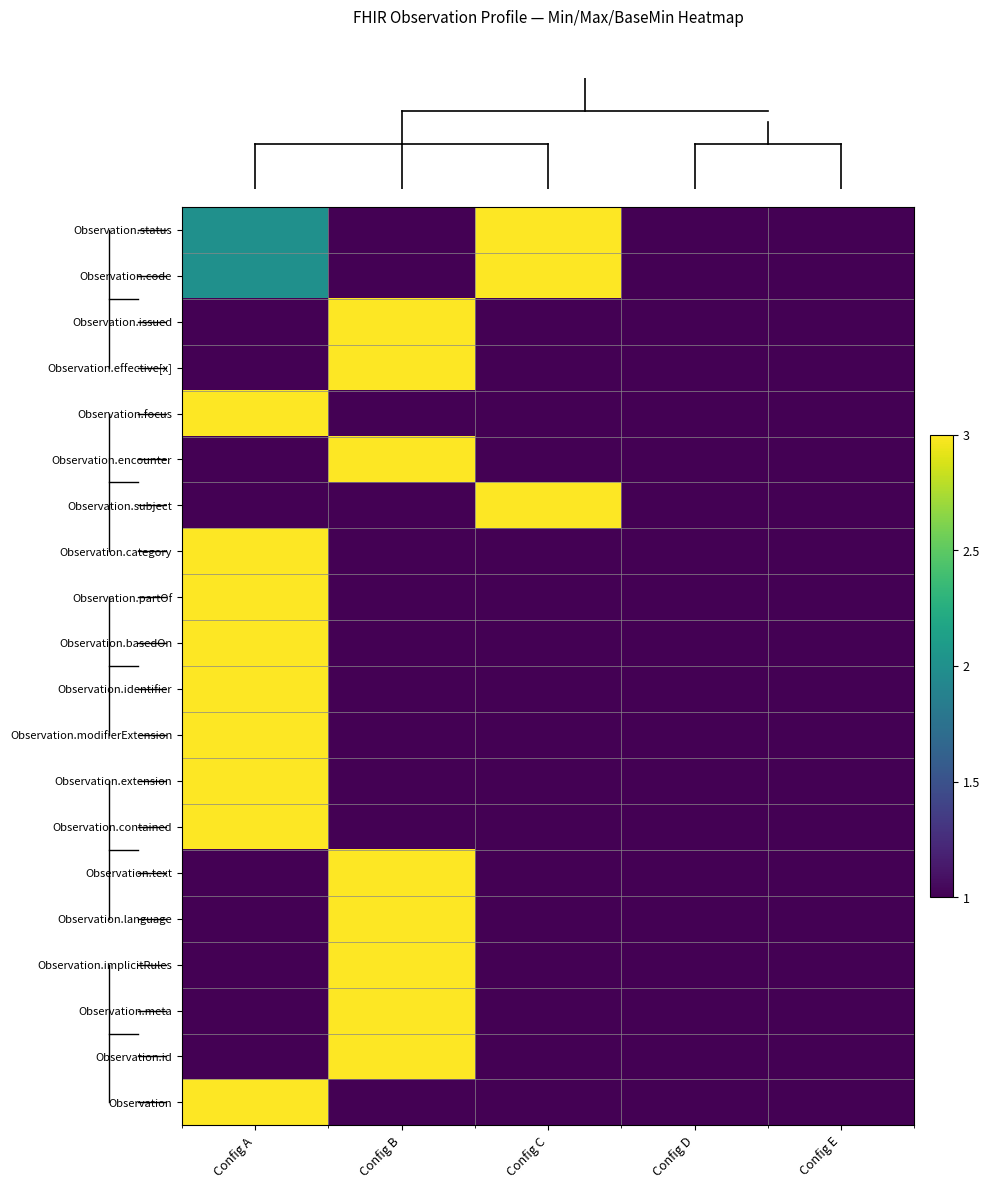

At which category does the chart reach its minimum across all series?

Config B